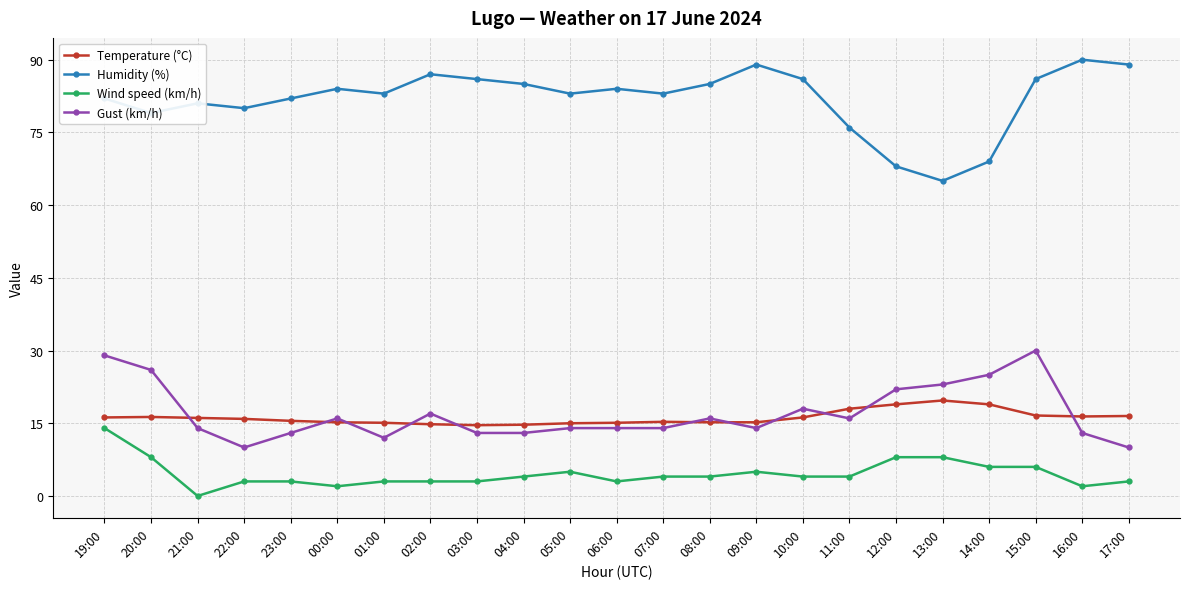

What is the minimum value for Gust (km/h)?

10.0